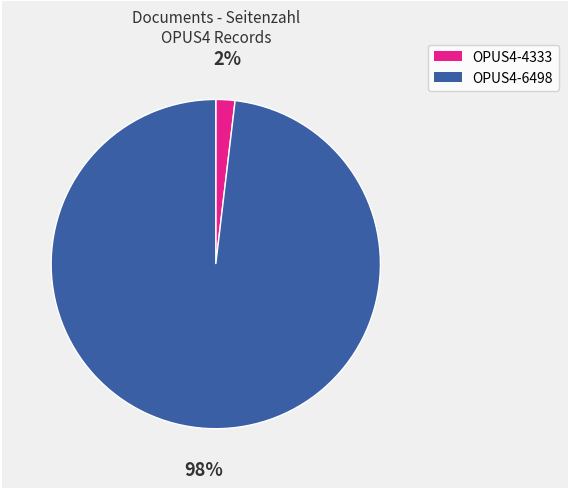

Count the number of slices in the pie.

2